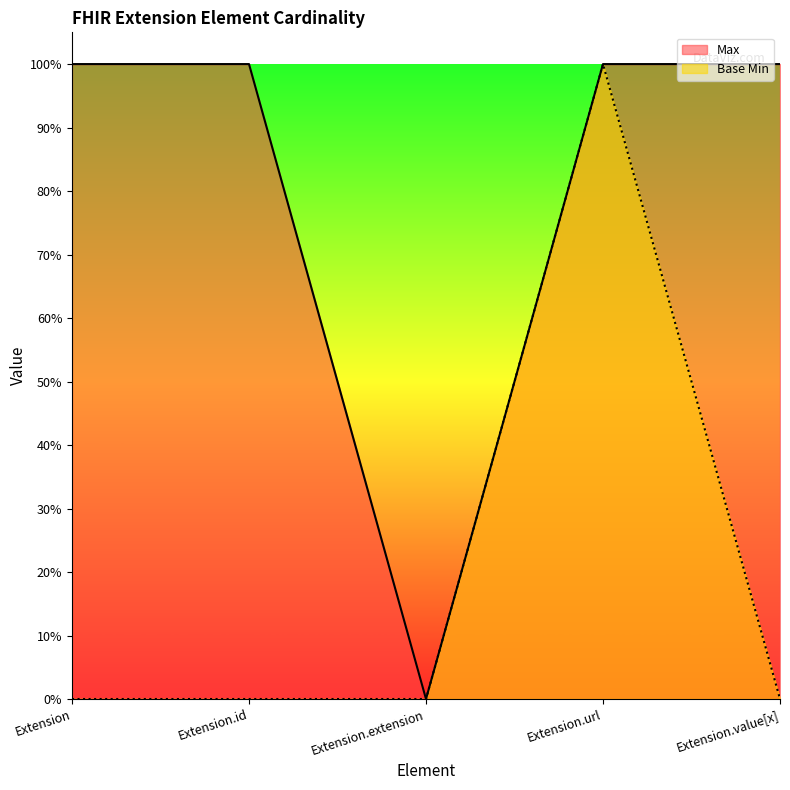

Which series has the largest range (max minus min)?

Max